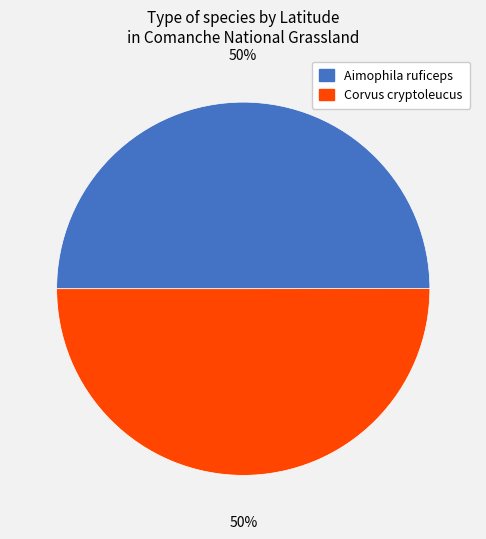

To the nearest percent, what percentage of the pie is Aimophila ruficeps?

50%